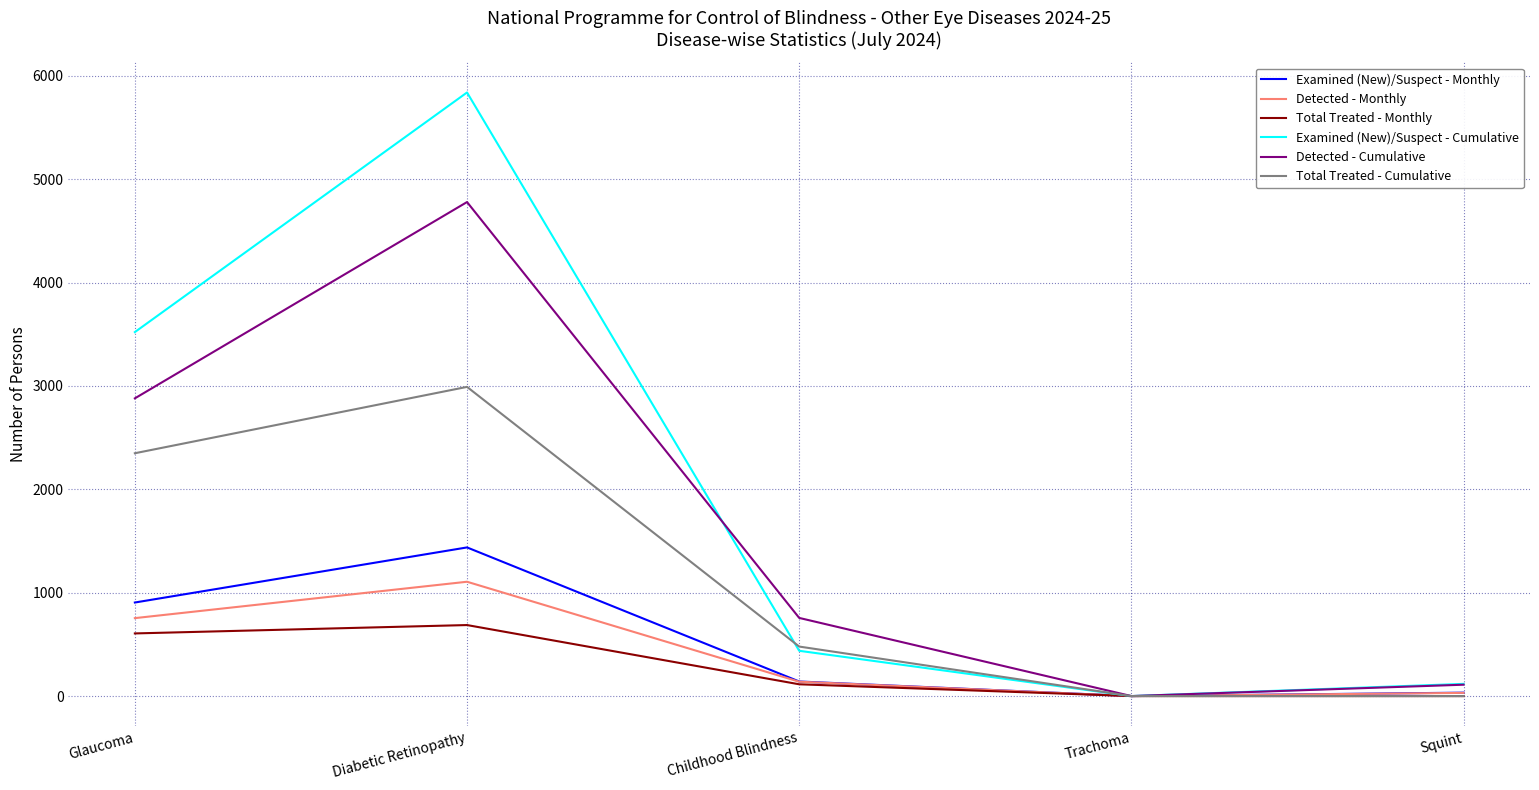

Reading right to left, list all the values displayed in this chart.

Examined (New)/Suspect - Monthly: Squint=33	Trachoma=0	Childhood Blindness=141	Diabetic Retinopathy=1438	Glaucoma=905
Detected - Monthly: Squint=31	Trachoma=0	Childhood Blindness=139	Diabetic Retinopathy=1106	Glaucoma=754
Total Treated - Monthly: Squint=0	Trachoma=0	Childhood Blindness=114	Diabetic Retinopathy=687	Glaucoma=606
Examined (New)/Suspect - Cumulative: Squint=118	Trachoma=0	Childhood Blindness=438	Diabetic Retinopathy=5839	Glaucoma=3521
Detected - Cumulative: Squint=110	Trachoma=0	Childhood Blindness=756	Diabetic Retinopathy=4779	Glaucoma=2880
Total Treated - Cumulative: Squint=0	Trachoma=0	Childhood Blindness=479	Diabetic Retinopathy=2991	Glaucoma=2349